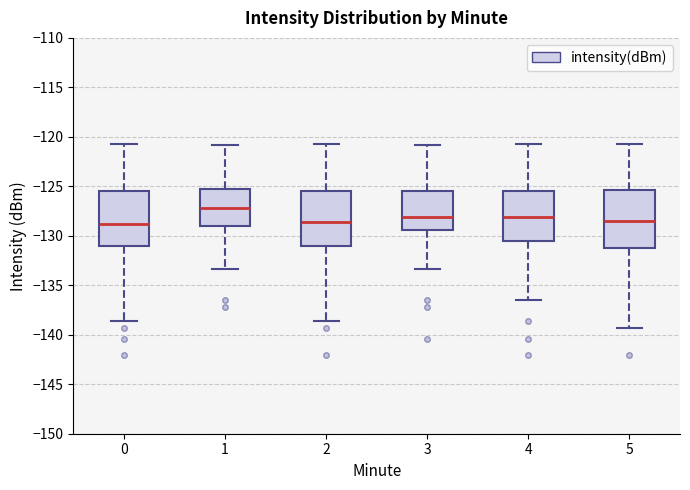

Reading left to right, transcribe this box plot: for each box, give where its median line is, the range the box spans, and where its two whiskers end, as read against the y-axis. The values are not printed on the chart, so give them approximately, as read against the axis.

0: median -129.0, box -131.0 to -125.5, whiskers -138.5 to -121.0
1: median -127.0, box -129.0 to -125.5, whiskers -133.5 to -121.0
2: median -128.5, box -131.0 to -125.5, whiskers -138.5 to -121.0
3: median -128.0, box -129.5 to -125.5, whiskers -133.5 to -121.0
4: median -128.0, box -130.5 to -125.5, whiskers -136.5 to -121.0
5: median -128.5, box -131.0 to -125.5, whiskers -139.5 to -121.0